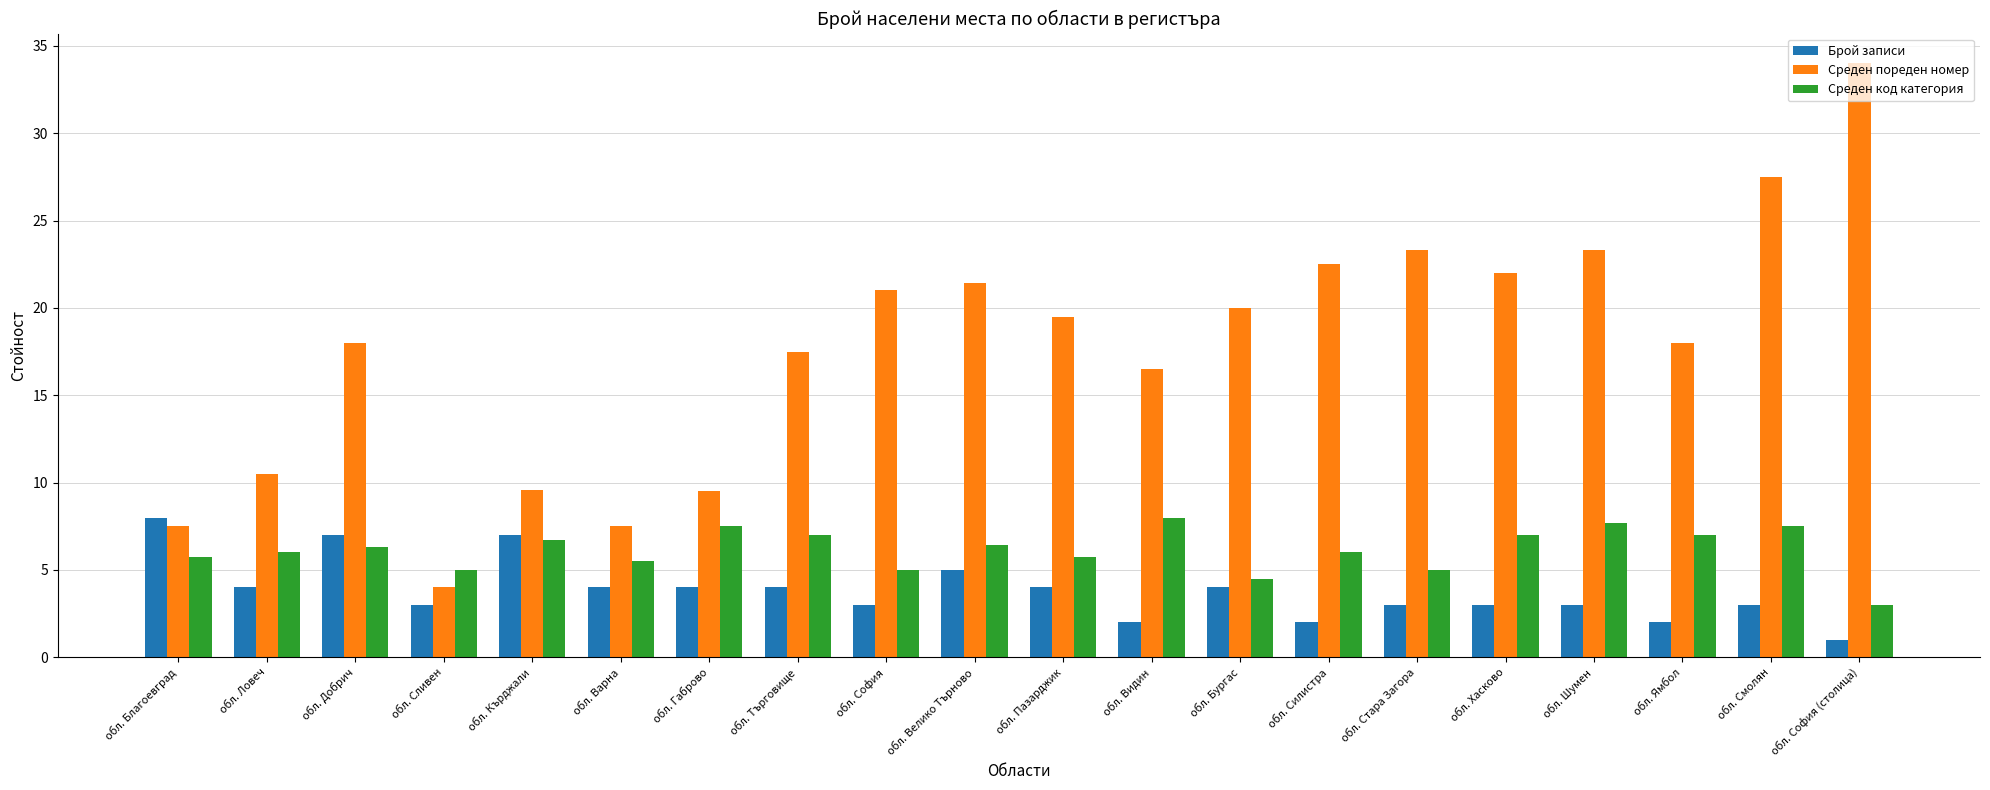

Which series has the largest total across all categories?

Среден пореден номер